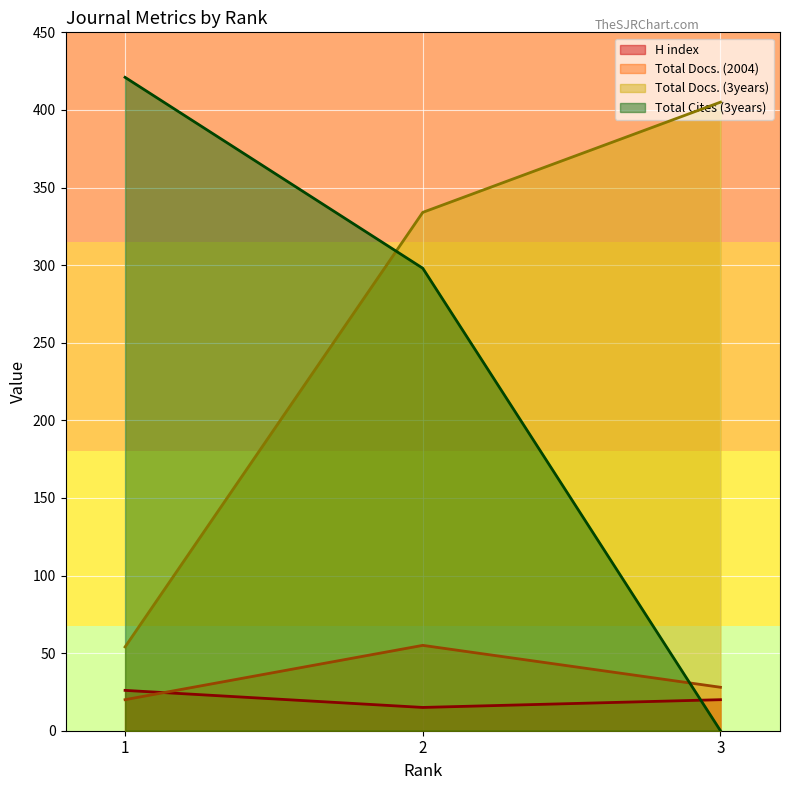

Is the value of Total Cites (3years) at 1 greater than the value of Total Docs. (2004) at 1?

Yes